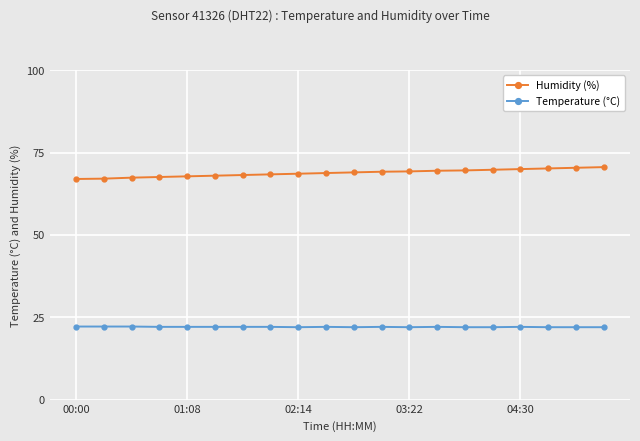

What is the lowest value of the Temperature (°C) series?

22.0